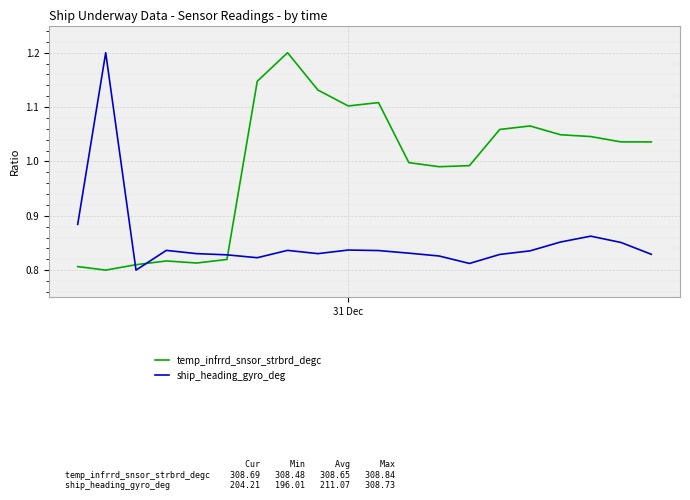

Which series has the largest total across all categories?

temp_infrrd_snsor_strbrd_degc